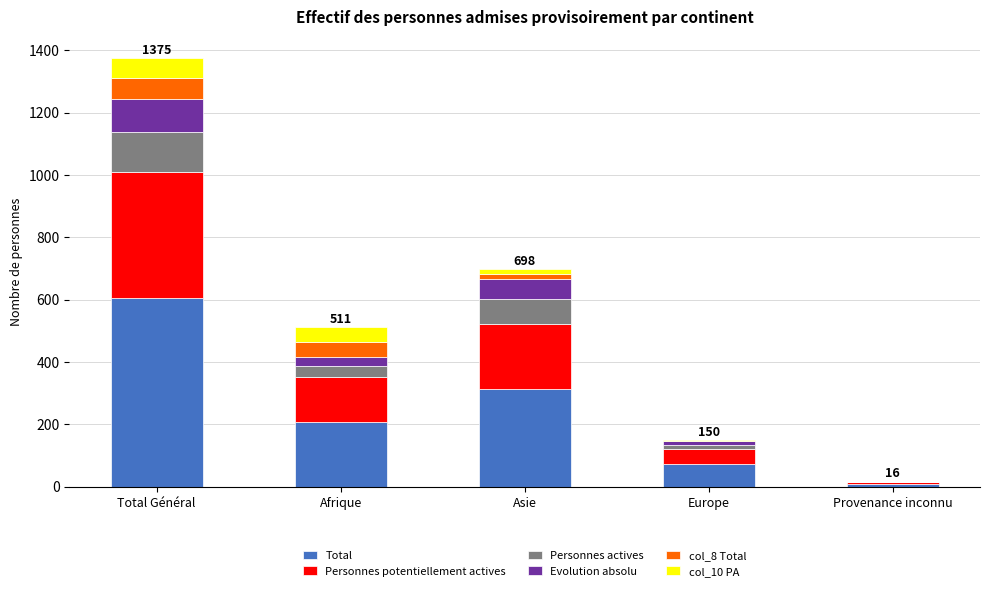

At which category is the sum across all series the highest?

Total Général